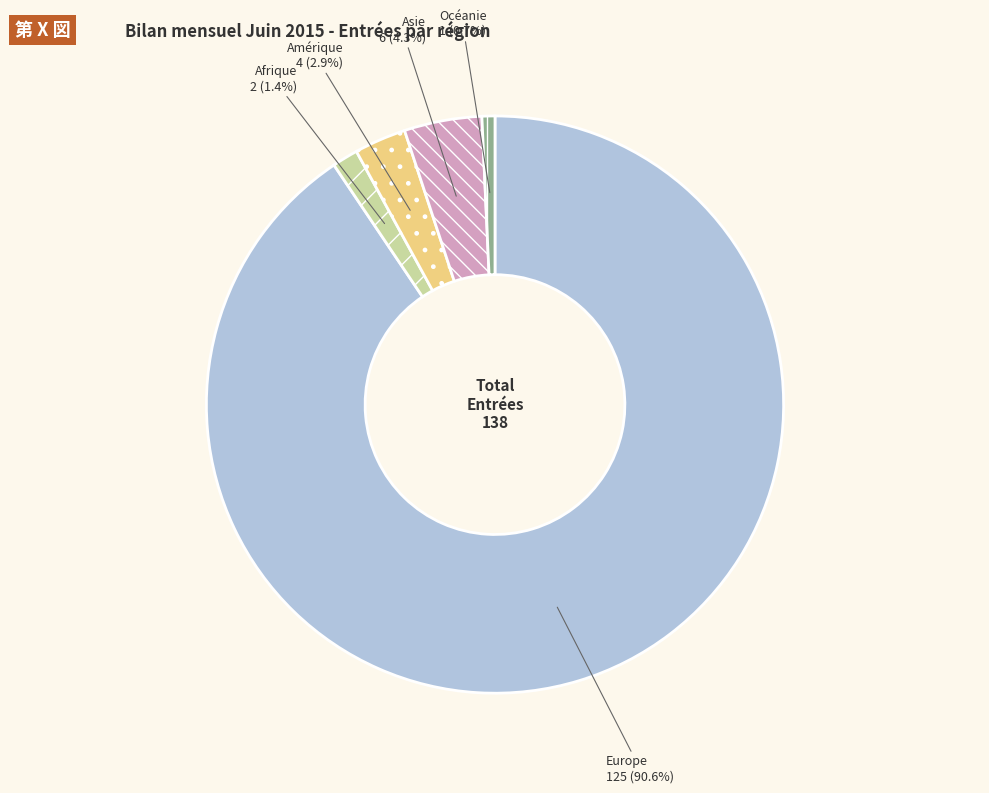

Is there a majority slice in this chart?

Yes